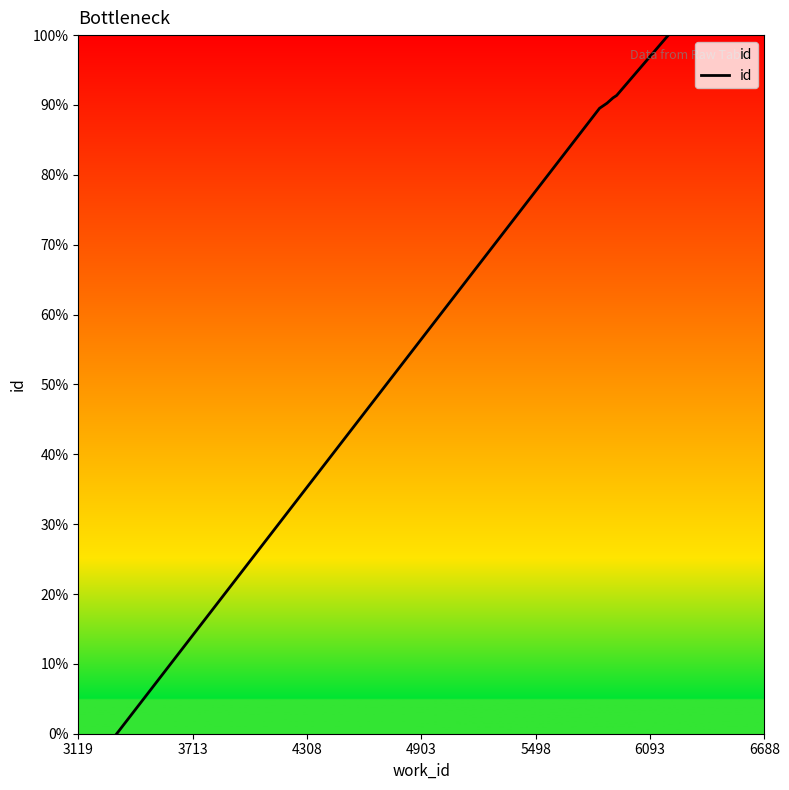

What is the difference between the maximum and second lowest values?

10.5